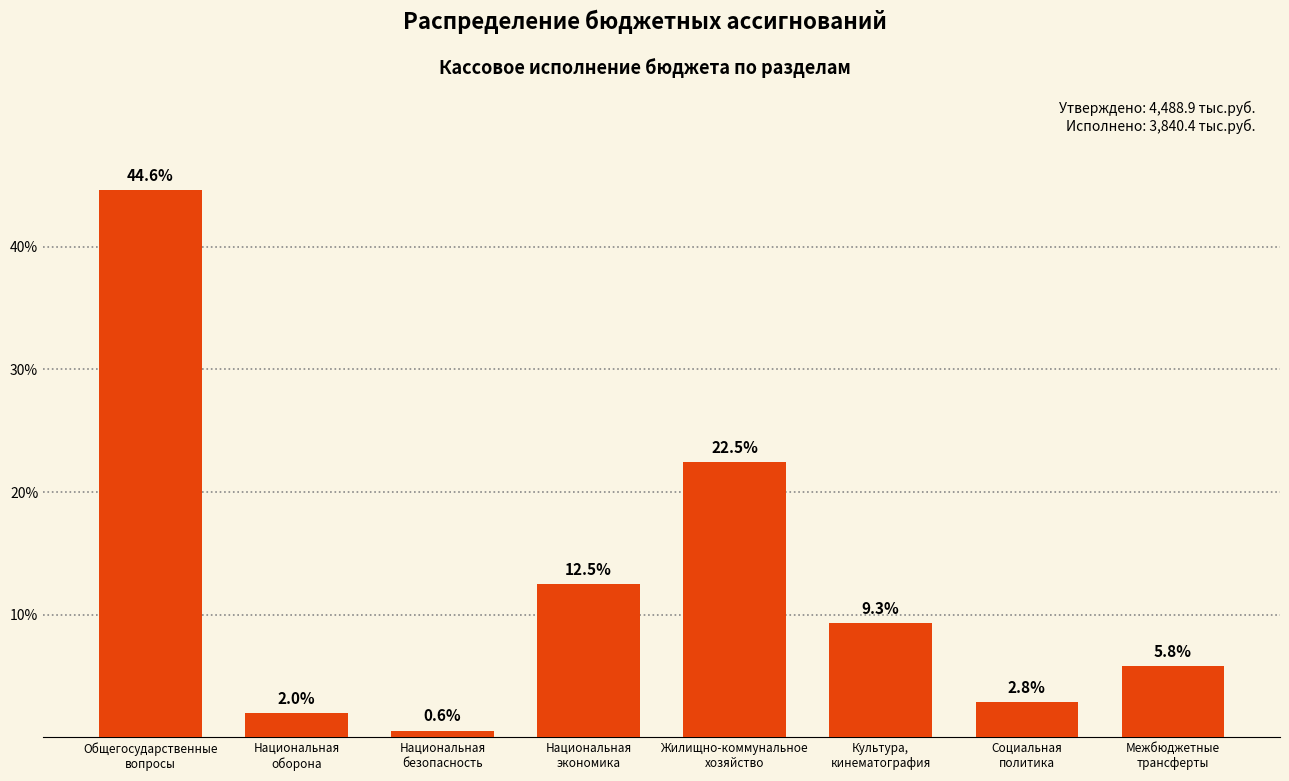

Rank the categories by value from lowest to highest.

Национальная
безопасность, Национальная
оборона, Социальная
политика, Межбюджетные
трансферты, Культура,
кинематография, Национальная
экономика, Жилищно-коммунальное
хозяйство, Общегосударственные
вопросы